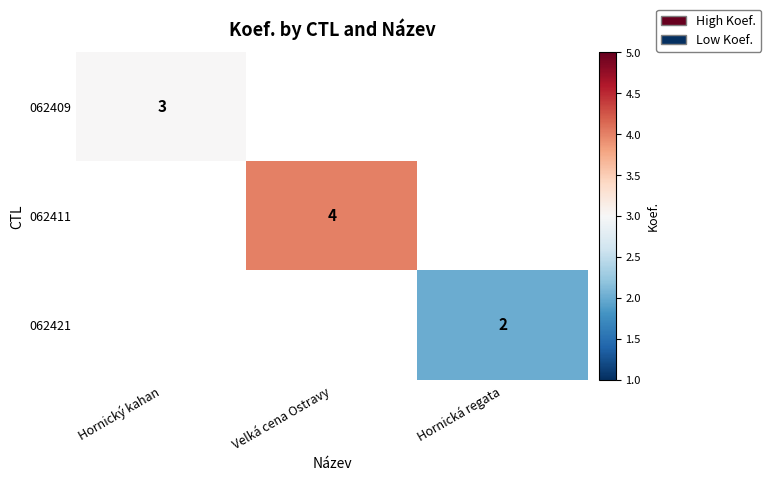

How many categories are shown in the chart?

3